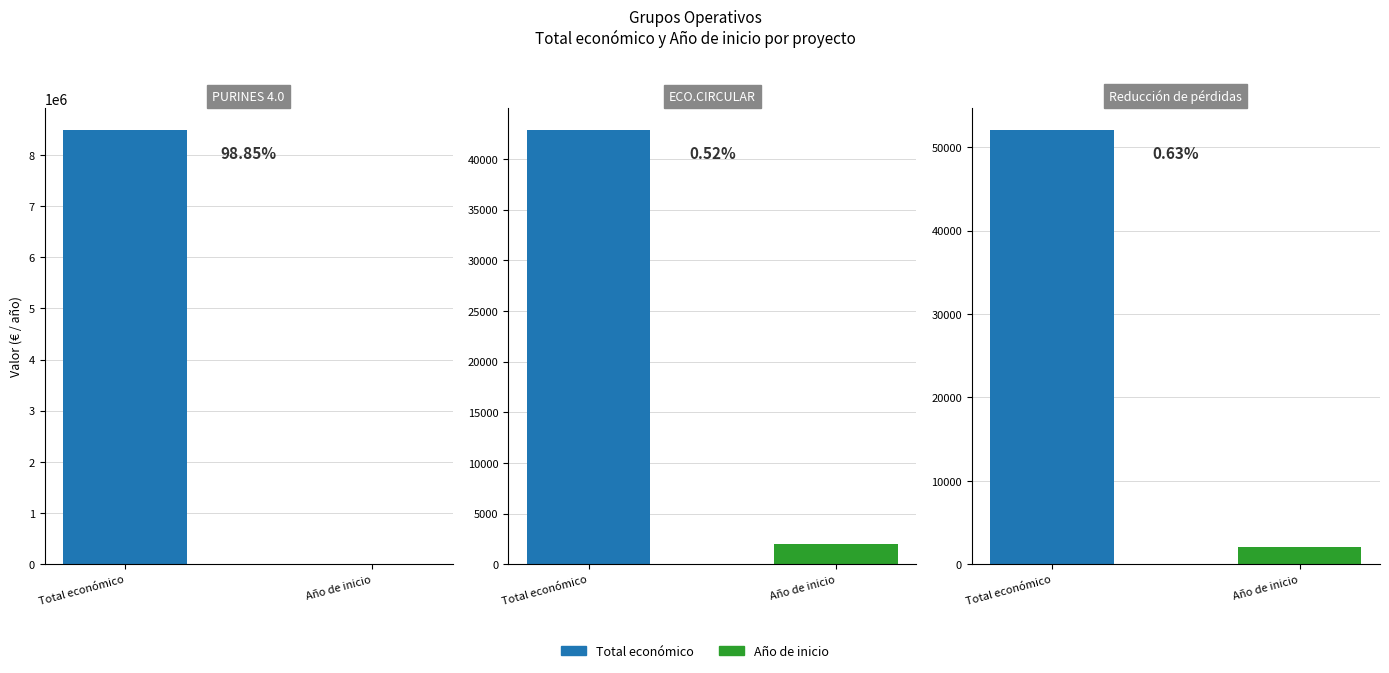

How many series are shown in this chart?

2